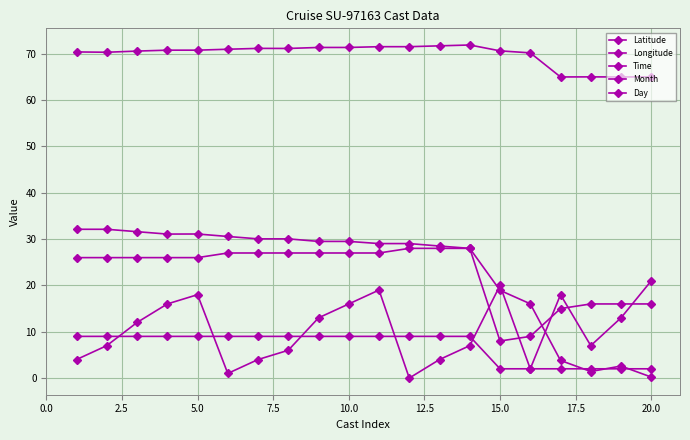

How many lines are shown in the chart?

5